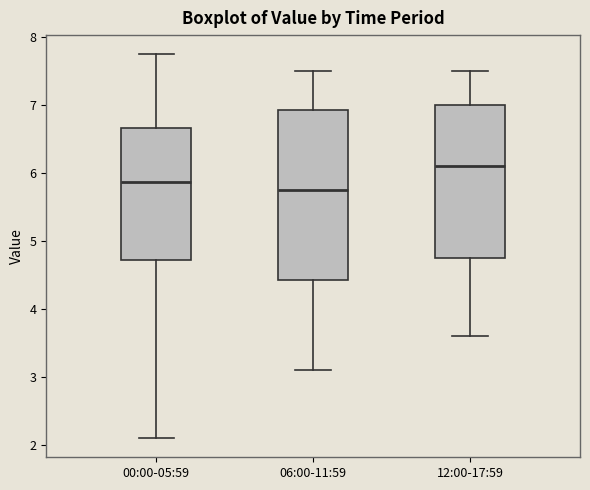

Where does the upper whisker of the box for 12:00-17:59 end on the y-axis? The values are not printed on the chart, so give them approximately, as read against the axis.

7.5